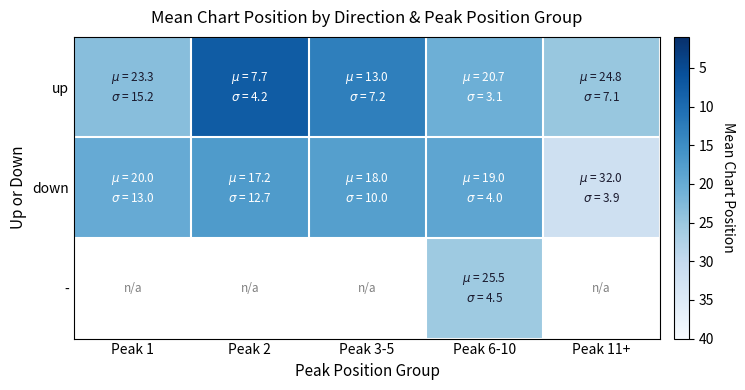

Which label corresponds to the smallest value in the chart?

Peak 2